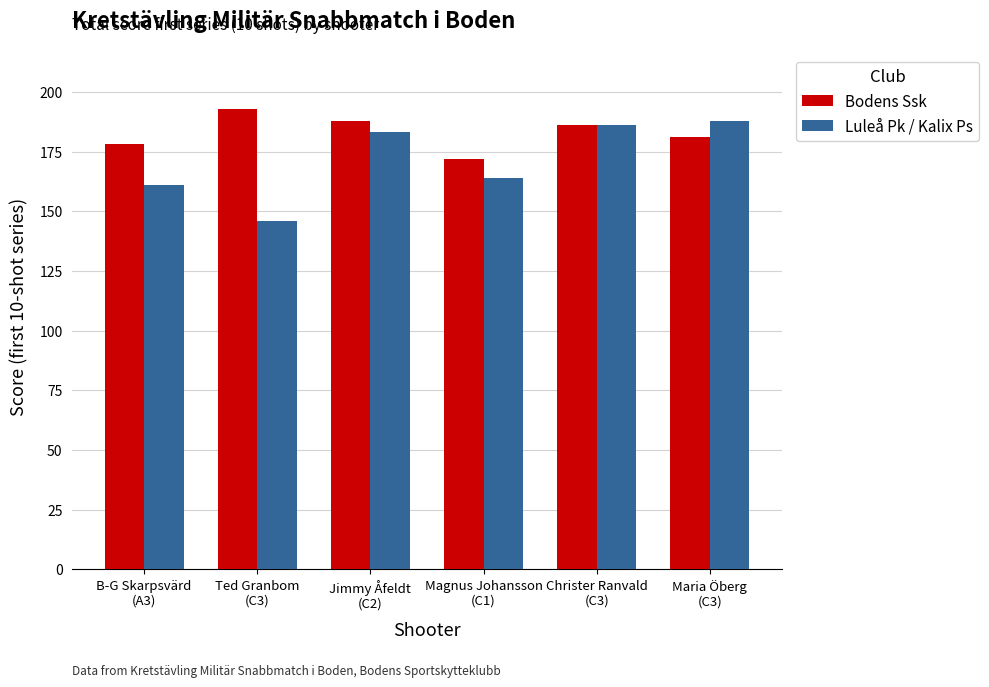

Which series has the largest range (max minus min)?

Luleå Pk / Kalix Ps